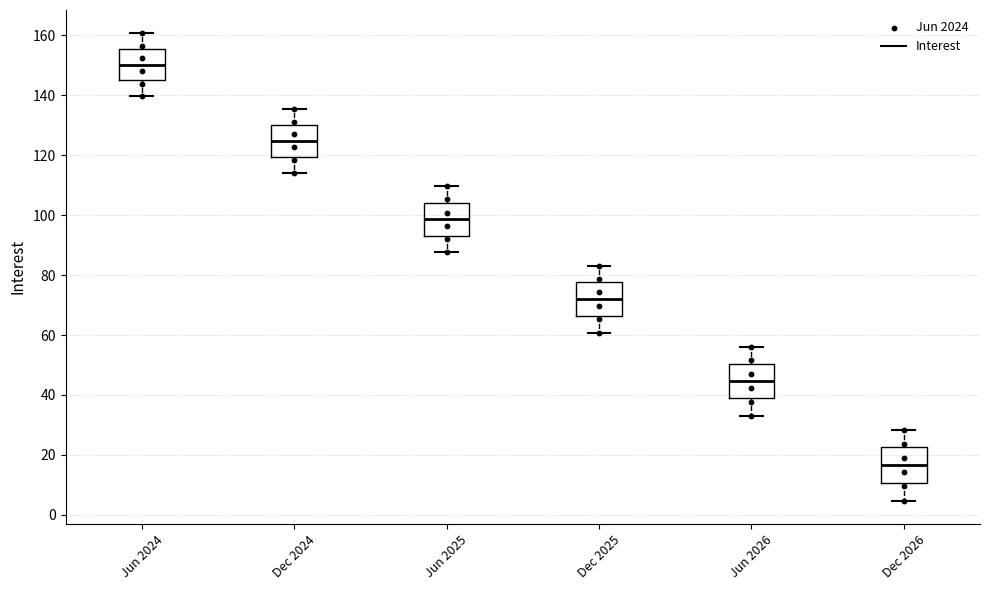

Reading left to right, transcribe this box plot: for each box, give where its median line is, the range the box spans, and where its two whiskers end, as read against the y-axis. The values are not printed on the chart, so give them approximately, as read against the axis.

Jun 2024: median 150, box 144 to 156, whiskers 140 to 160
Dec 2024: median 124, box 120 to 130, whiskers 114 to 136
Jun 2025: median 98, box 94 to 104, whiskers 88 to 110
Dec 2025: median 72, box 66 to 78, whiskers 60 to 84
Jun 2026: median 44, box 38 to 50, whiskers 34 to 56
Dec 2026: median 16, box 10 to 22, whiskers 4 to 28